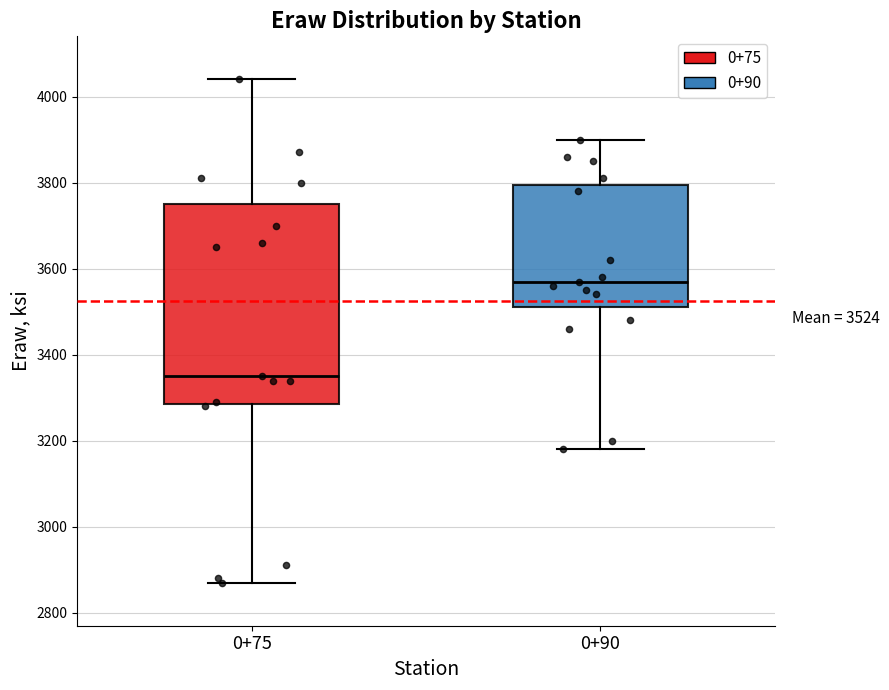

Comparing the boxes themselves (not the whiskers), which one is the tallest?

0+75